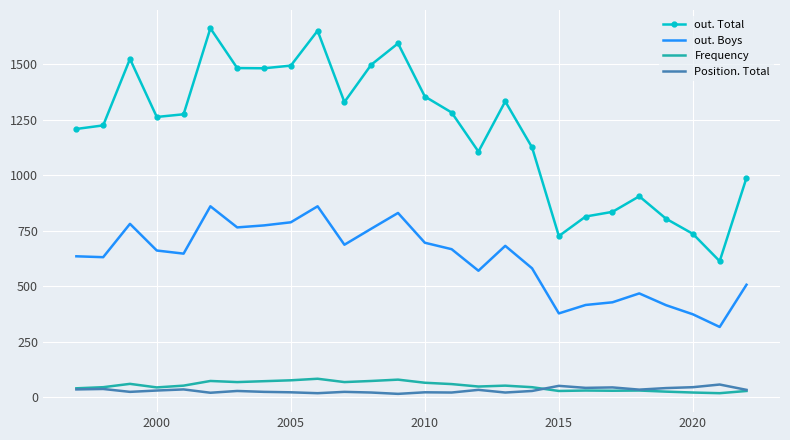

Which series has the largest range (max minus min)?

out. Total